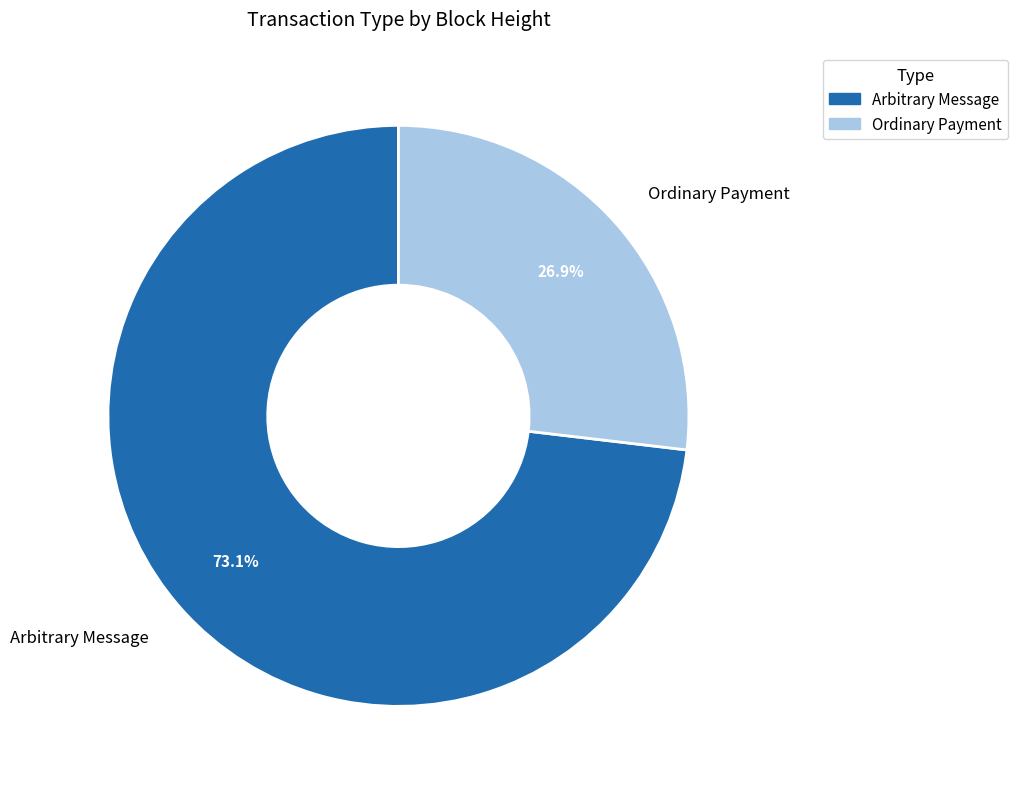

How much of the chart is everything except Arbitrary Message?

26.9%